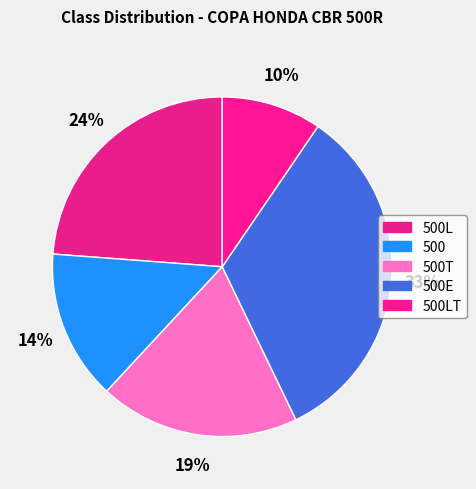

How many segments does this pie chart have?

5